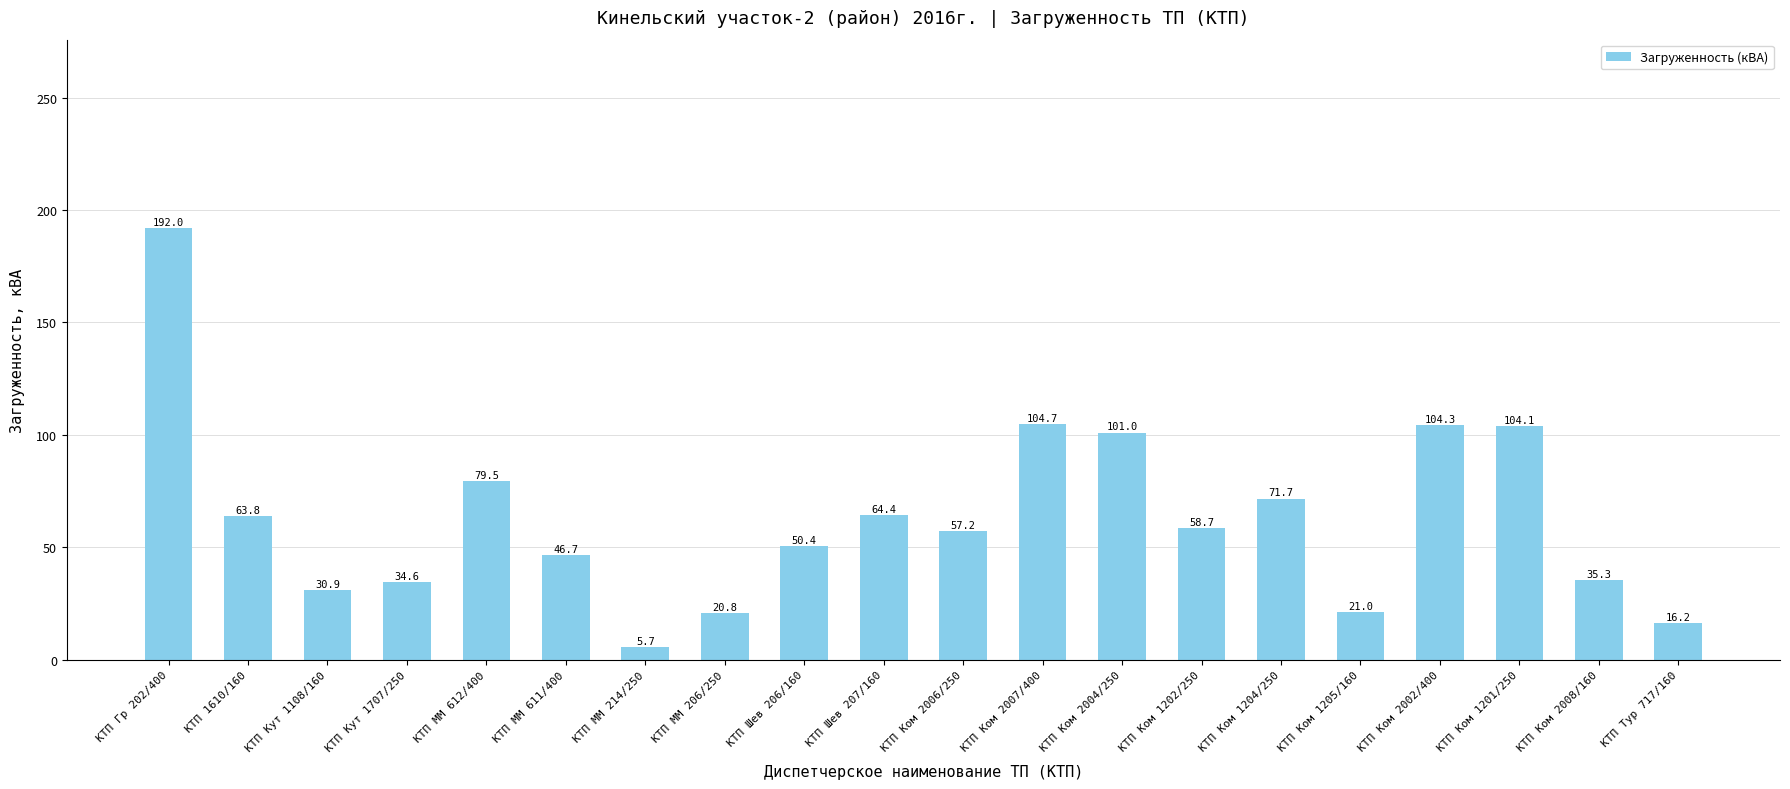

What is the greatest value displayed?

192.0